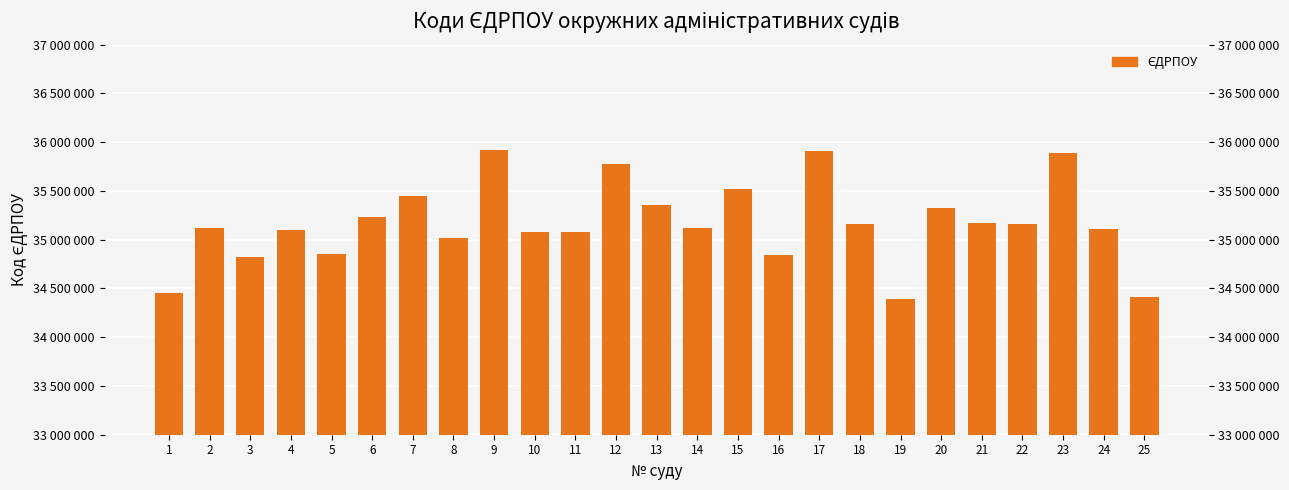

Reading right to left, what are all the values shown in this chart?

25=34414689	24=35108650	23=35891723	22=35158674	21=35173158	20=35330156	19=34390710	18=35157712	17=35907252	16=34847329	15=35521510	14=35118626	13=35356555	12=35775334	11=35079949	10=35084241	9=35919304	8=35021574	7=35450335	6=35231455	5=34854954	4=35099148	3=34824364	2=35123898	1=34455243